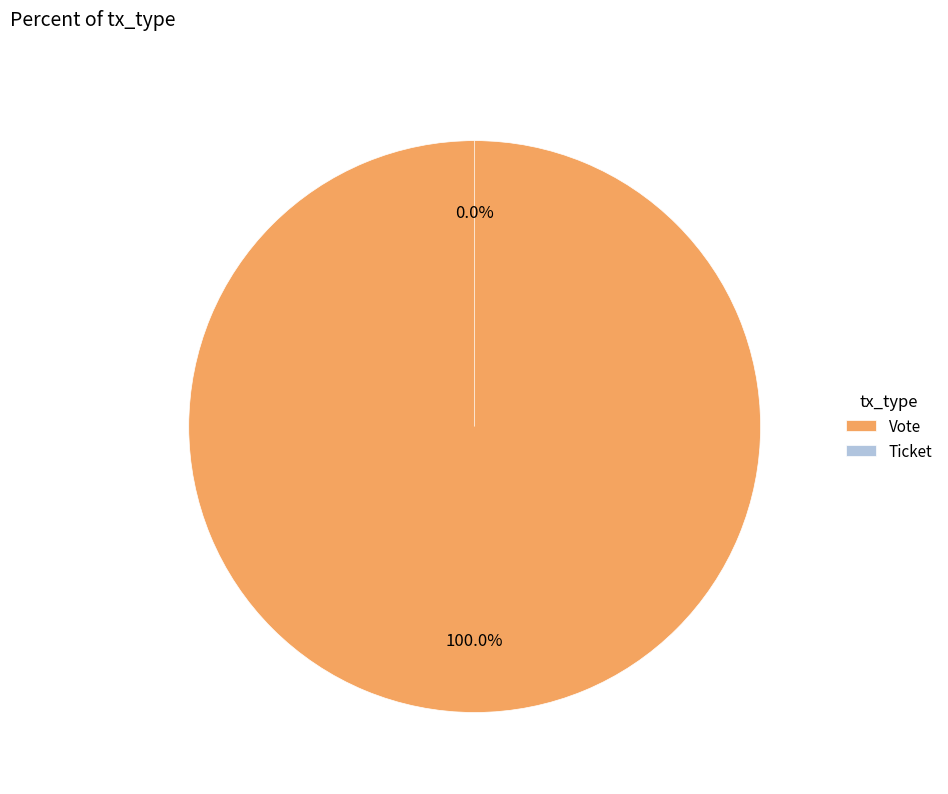

What percentage is the Vote slice, to the nearest percent?

100%